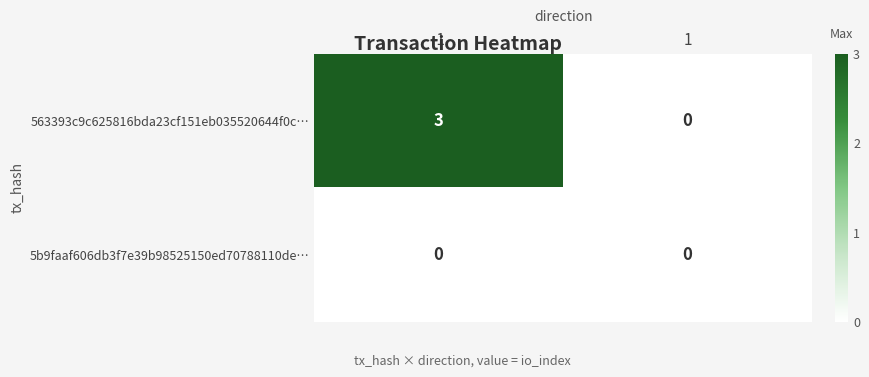

Is it true that 5b9faaf606db3f7e39b98525150ed70788110de… equals 0 at 1?

True